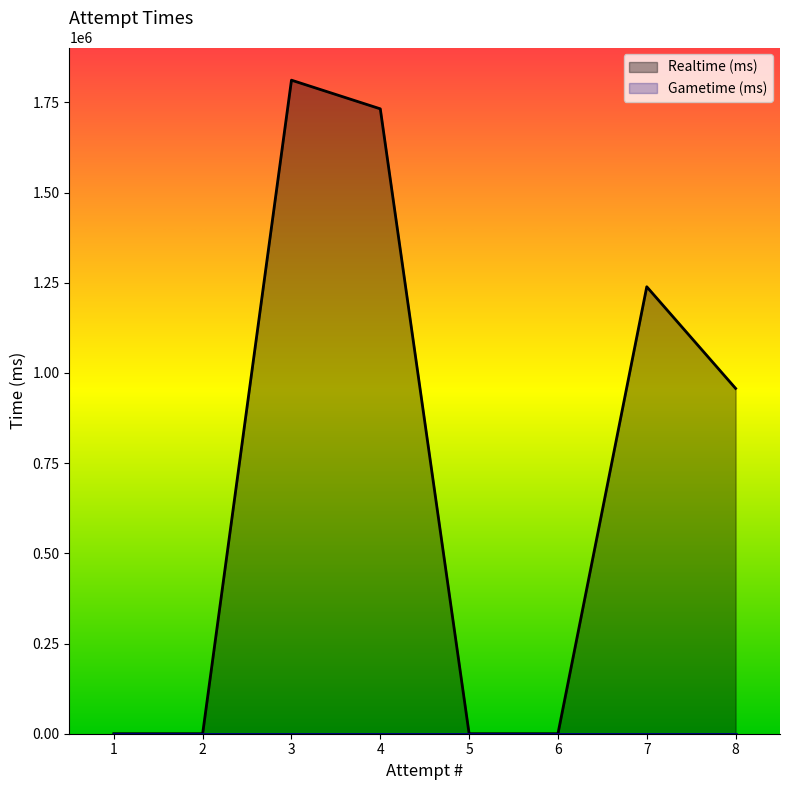

How many series are shown in this chart?

2